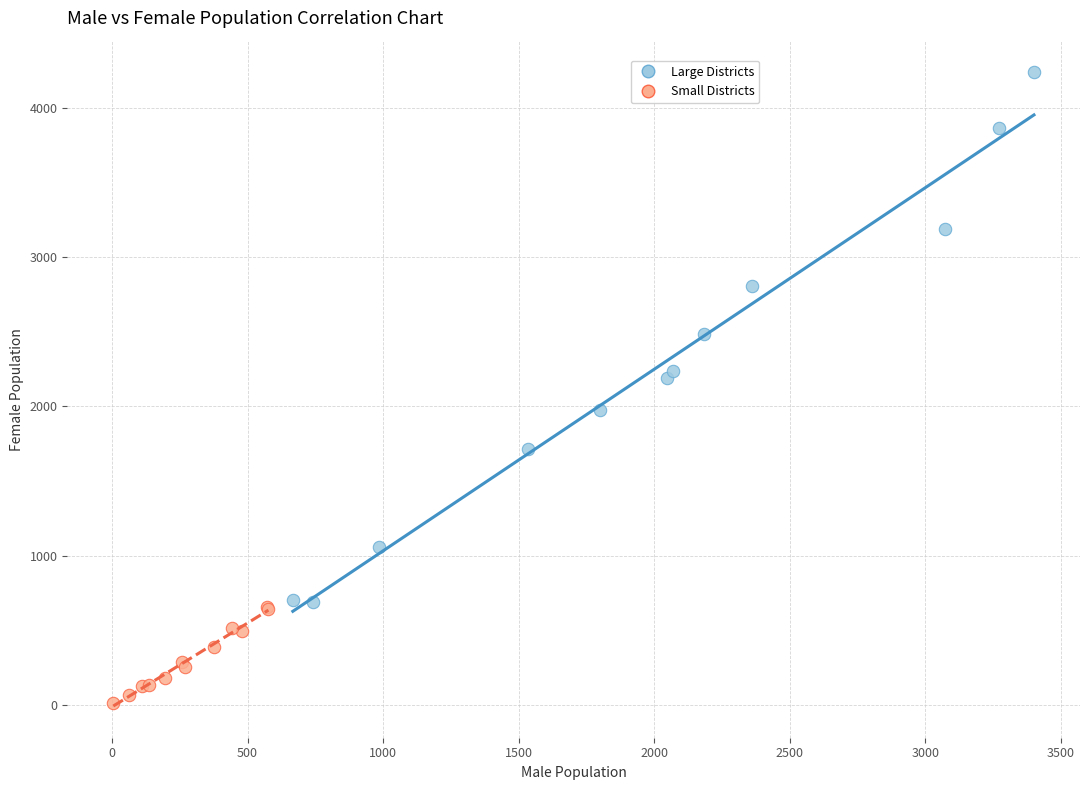

Which series reaches the maximum Y coordinate?

Large Districts